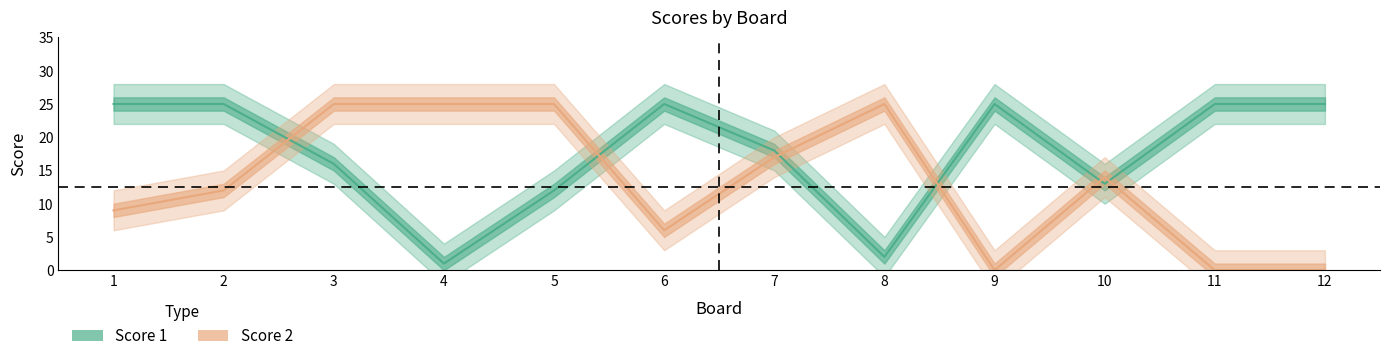

The value of Score 1 at 3 is 26. True or false?

False